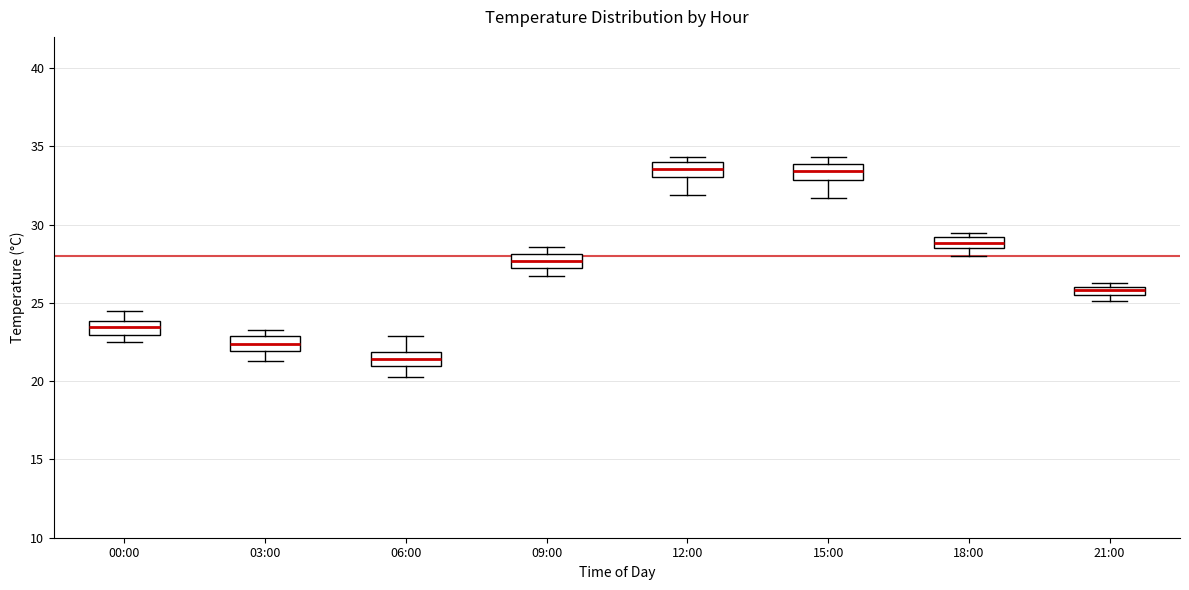

Which box's median line is the lowest?

06:00